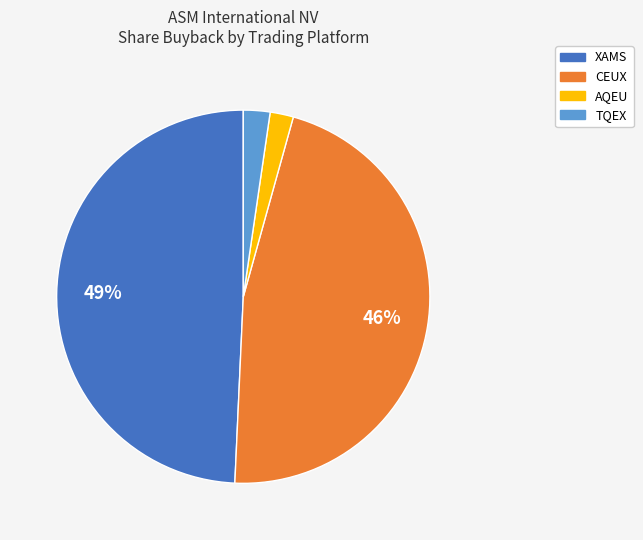

True or false: XAMS accounts for 45% of the total.

False